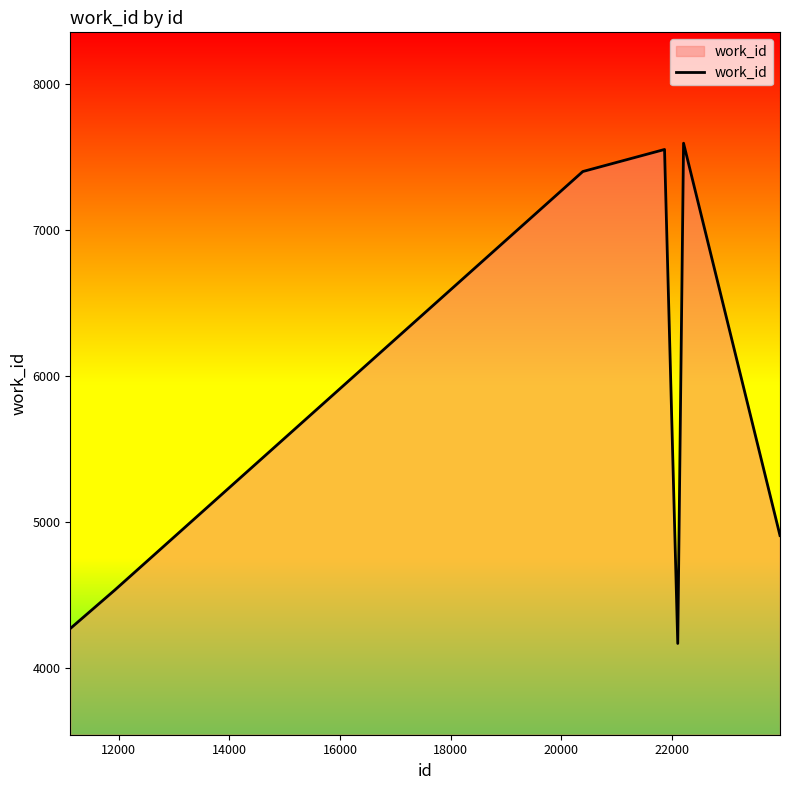

How many interior local peaks (higher than both neighbors) does the data have?

2